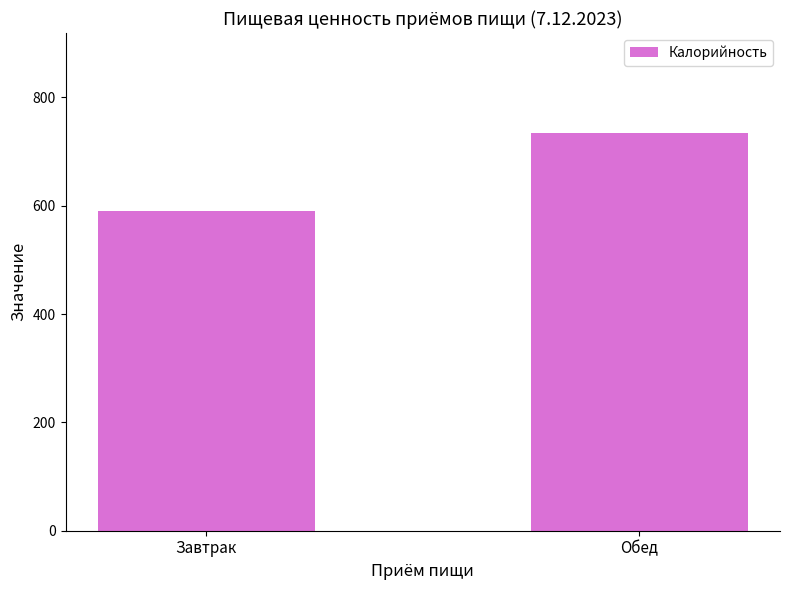

Reading right to left, list all the values displayed in this chart.

735.0	589.8